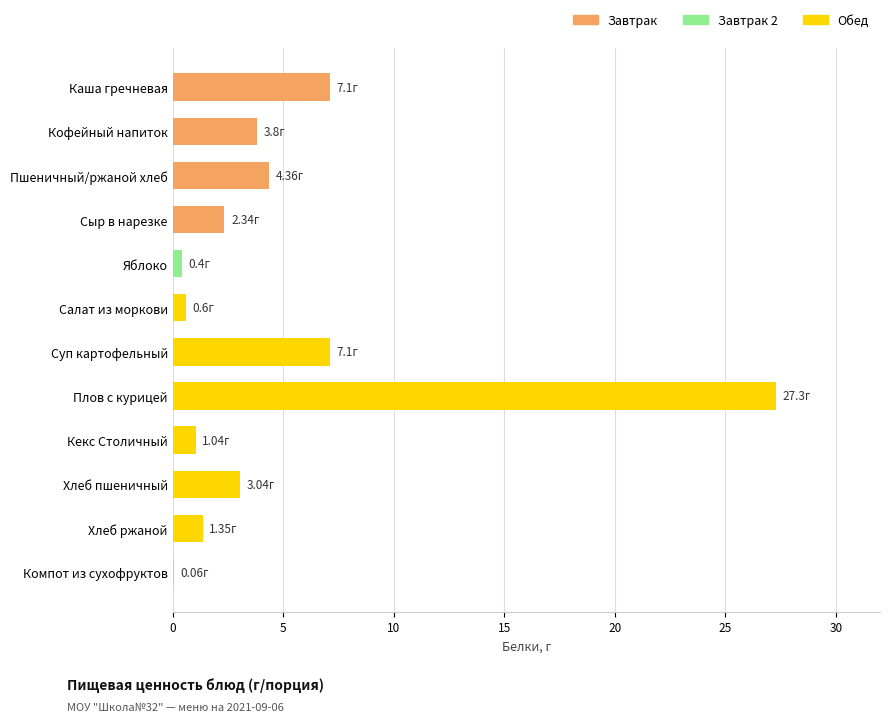

What is the ratio of the value at Хлеб ржаной to the value at Пшеничный/ржаной хлеб?

0.3